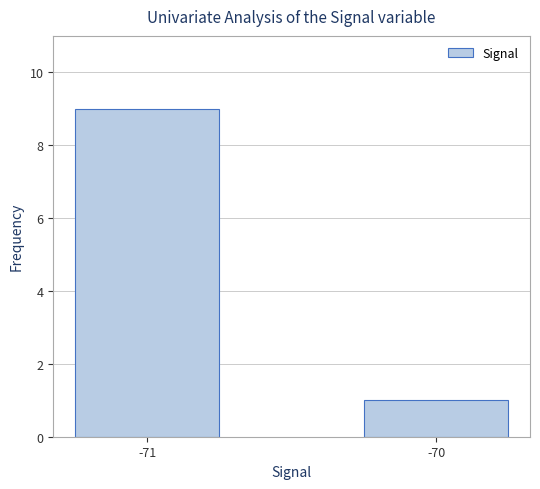

How many bars are there in total?

2